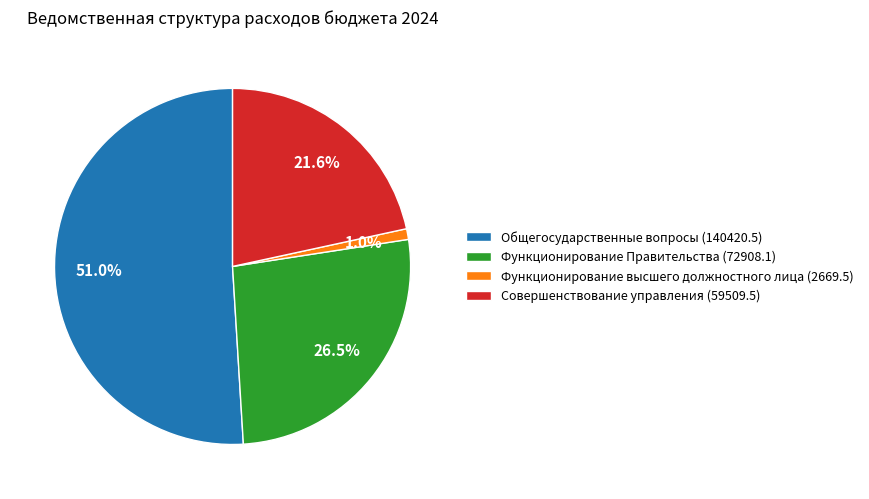

Between Функционирование высшего должностного лица (2669.5) and Совершенствование управления (59509.5), which is larger?

Совершенствование управления (59509.5)